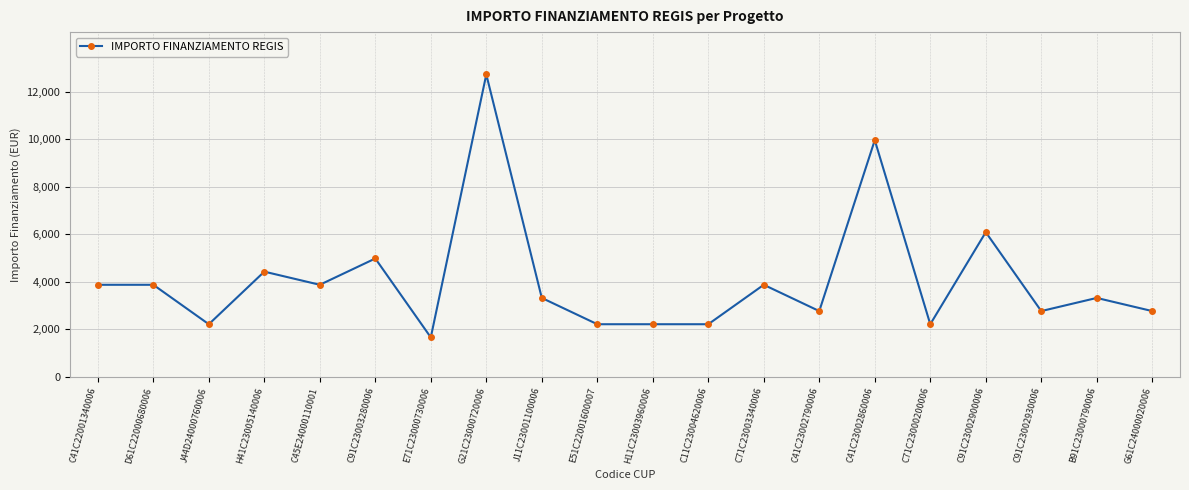

Which label corresponds to the smallest value in the chart?

E71C23000730006